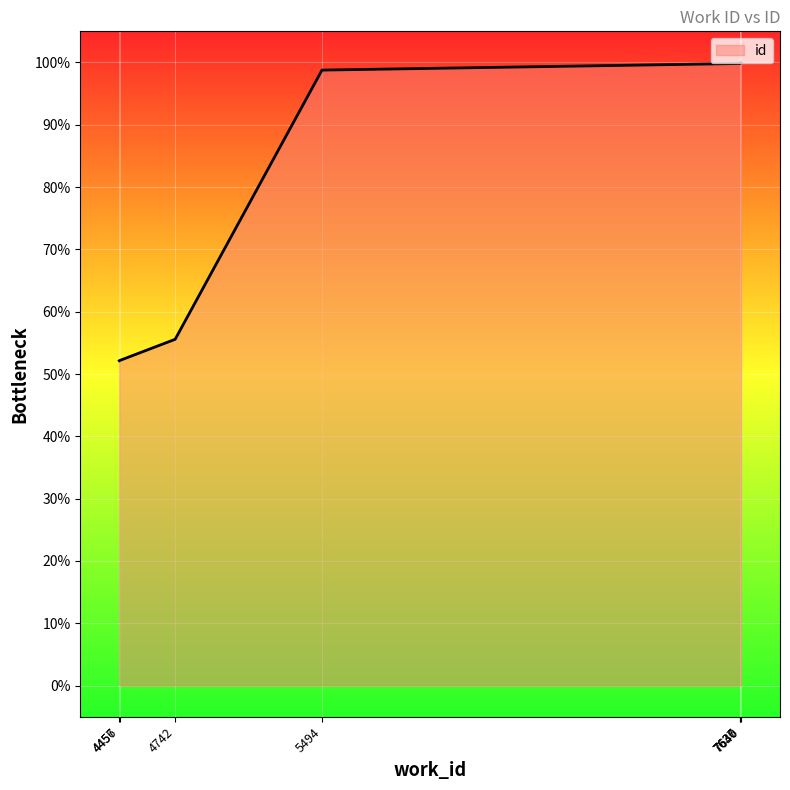

What is the greatest value displayed?

100.0